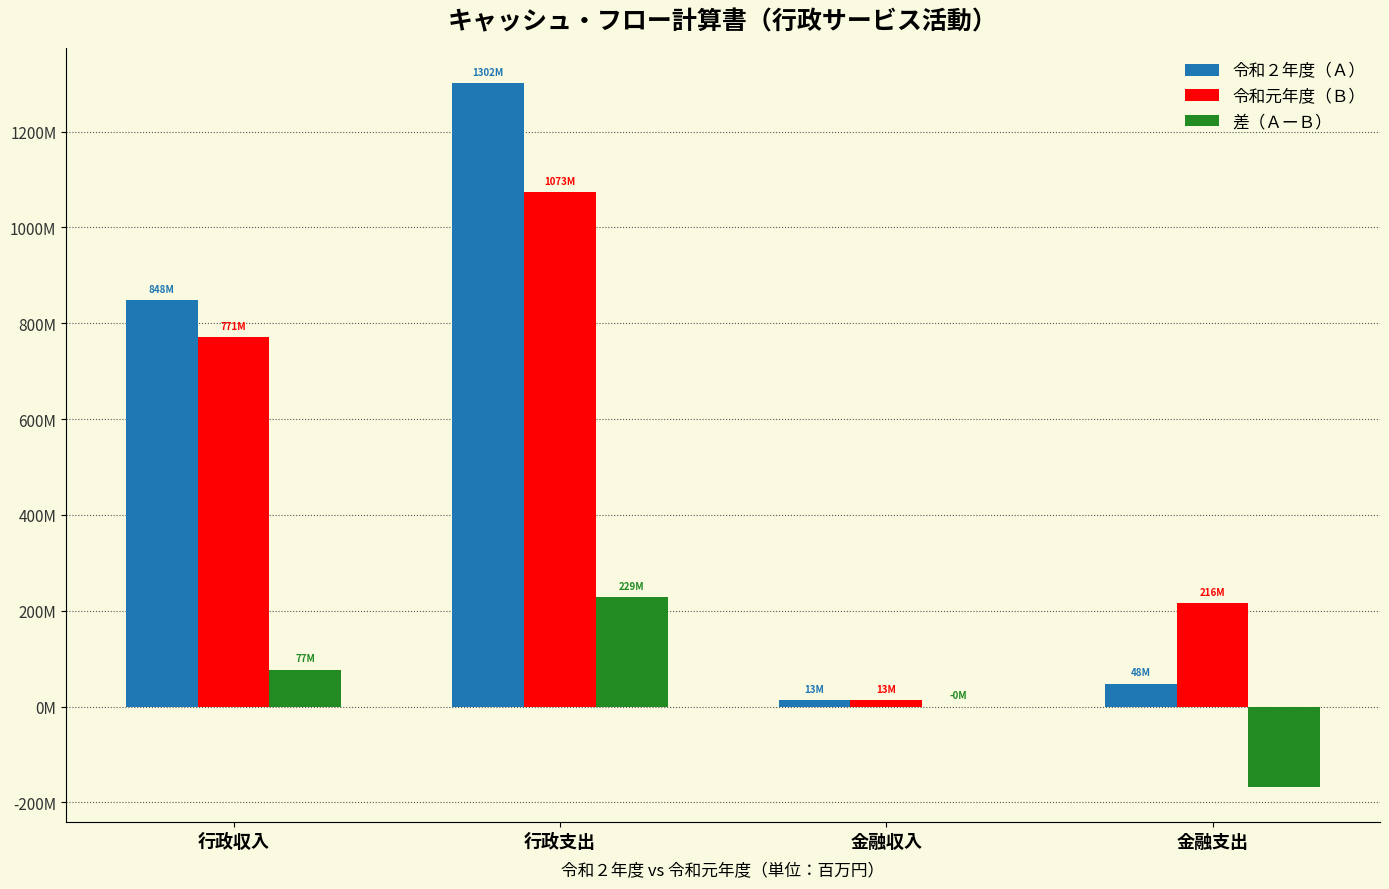

What are all the series names shown in the legend?

令和２年度（Ａ）, 令和元年度（Ｂ）, 差（ＡーＢ）